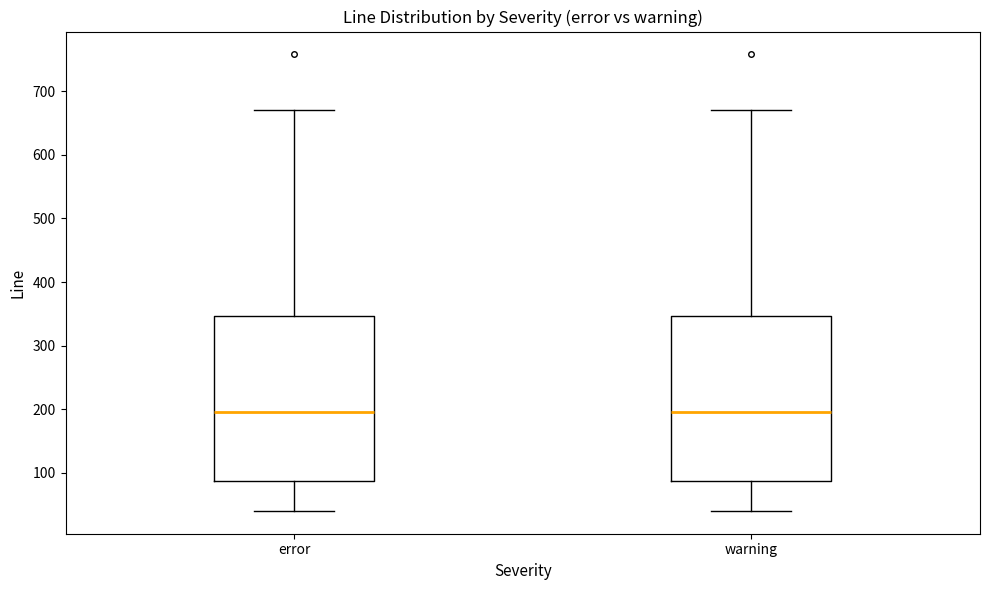

Reading left to right, read every box against the y-axis: the position of its median line, the range the box covers, and the ends of its whiskers. The values are not printed on the chart, so give them approximately, as read against the axis.

error: median 200, box 90 to 350, whiskers 40 to 670
warning: median 200, box 90 to 350, whiskers 40 to 670